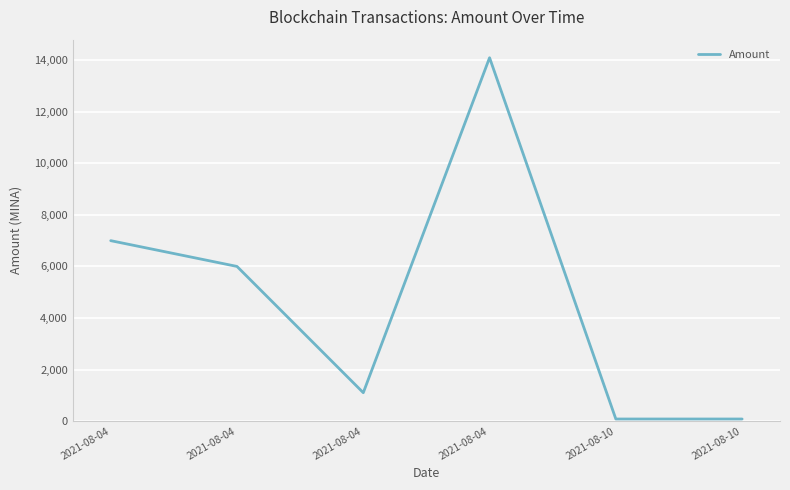

Rank the categories by value from lowest to highest.

2021-08-10, 2021-08-10, 2021-08-04, 2021-08-04, 2021-08-04, 2021-08-04